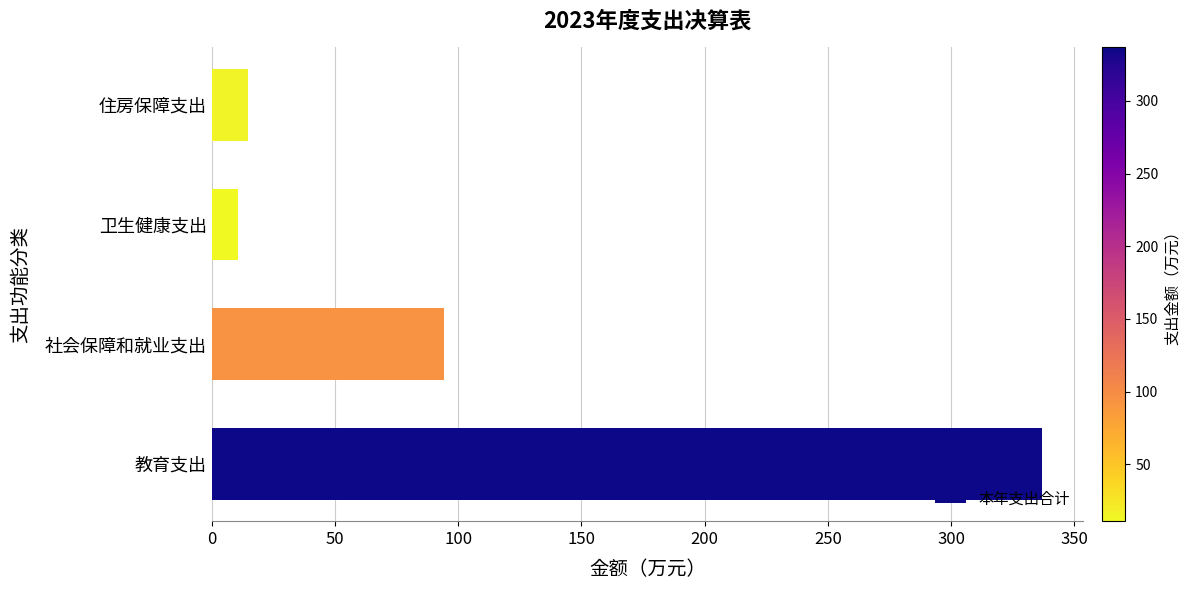

How many data points are less than 94?

2